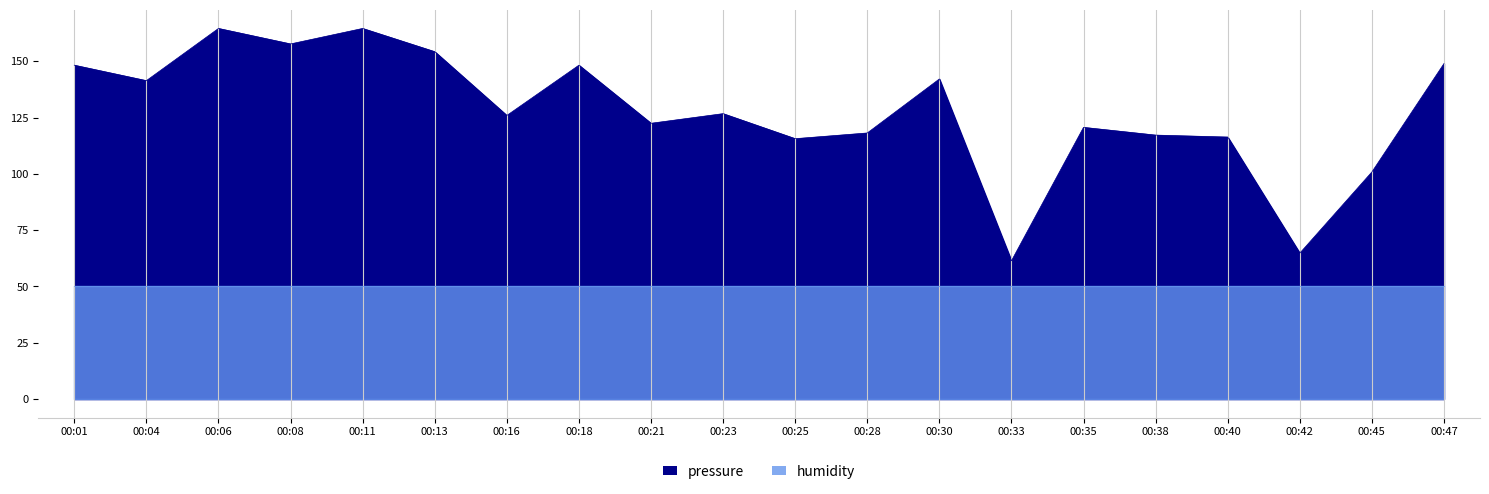

What is the approximate value at 00:35?

120.7